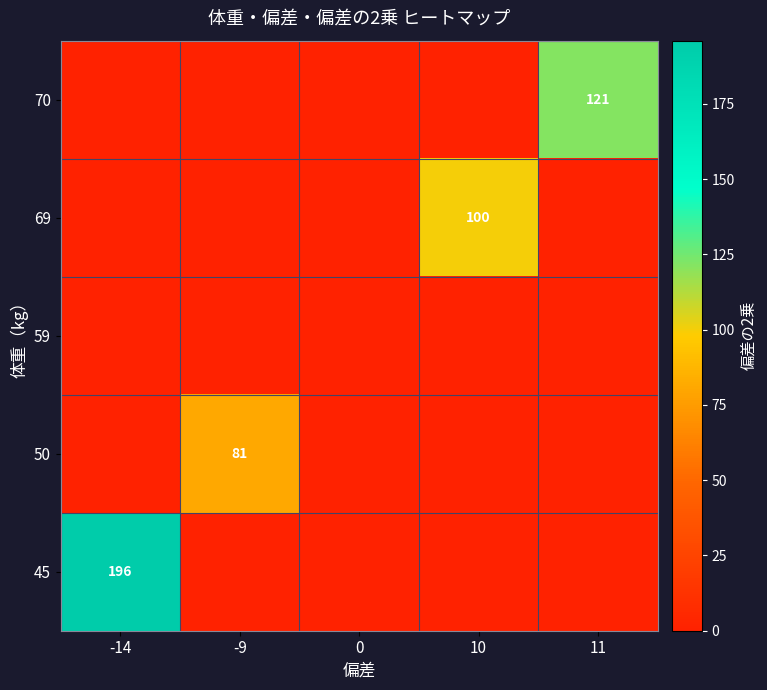

Between -14 and 11, which is larger?

11